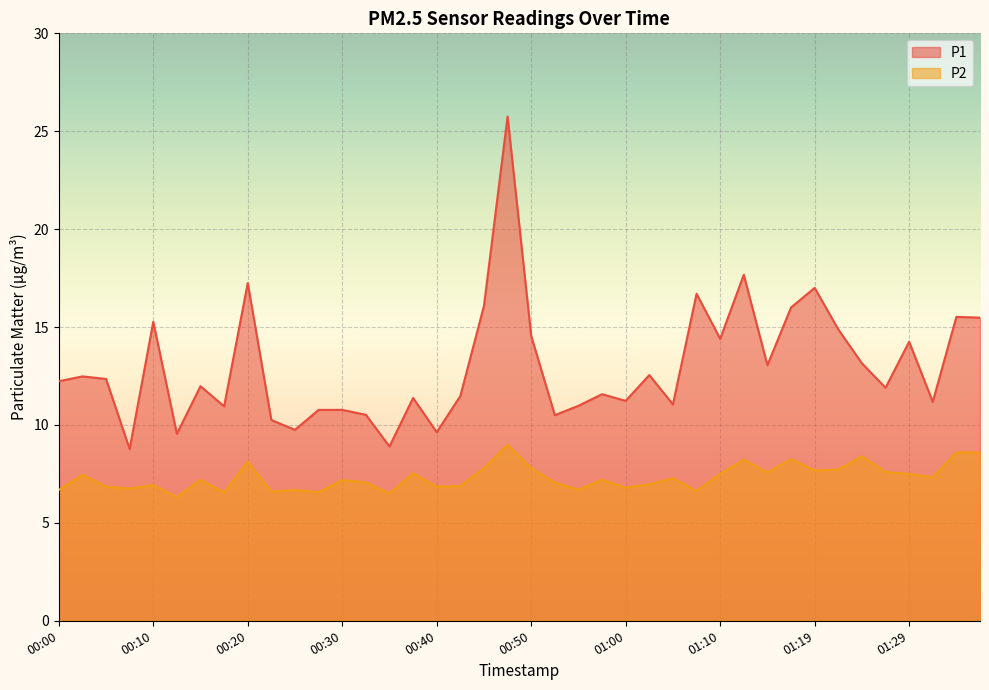

True or false: P2 and P1 cross at least once.

False